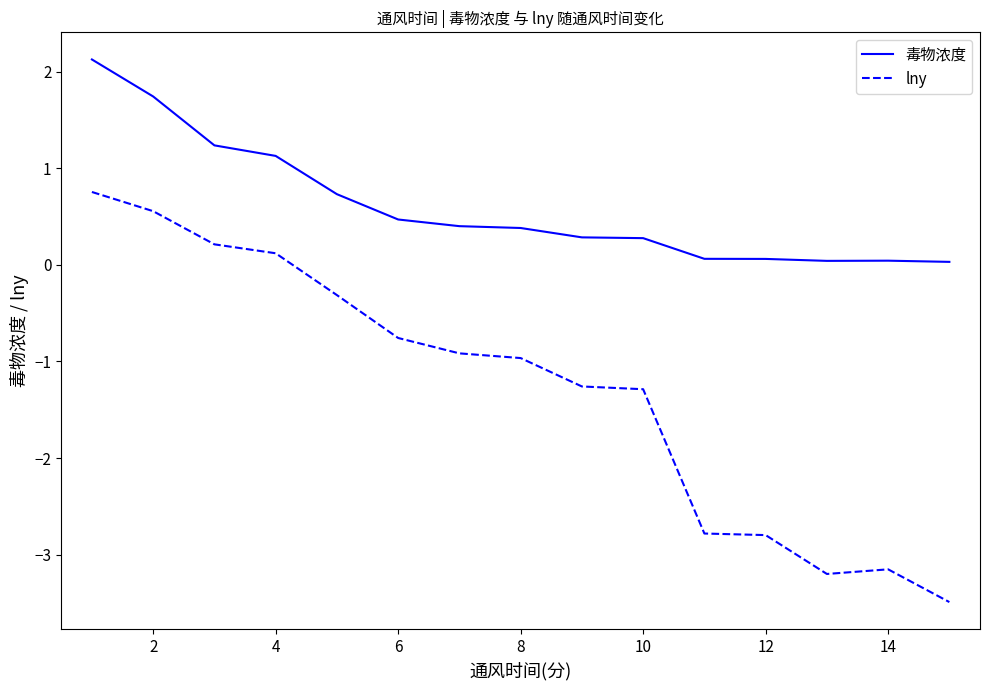

True or false: lny and 毒物浓度 intersect in this chart.

False